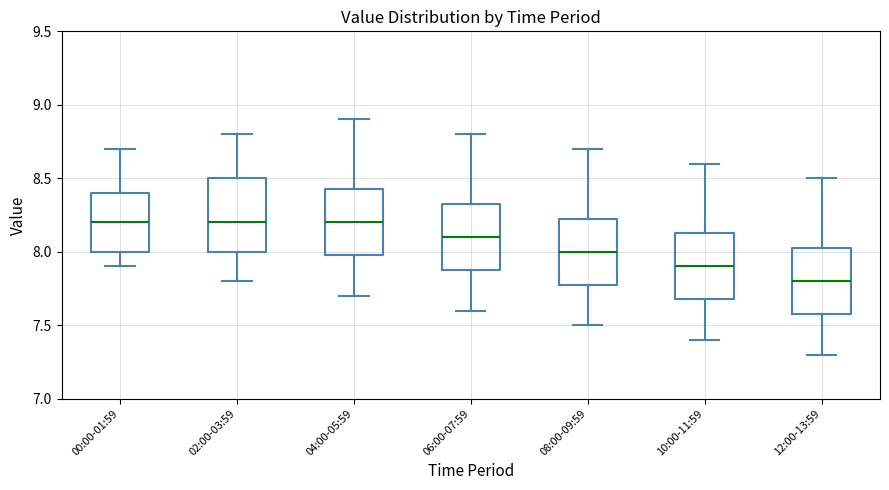

Which box's median line is the lowest?

12:00-13:59